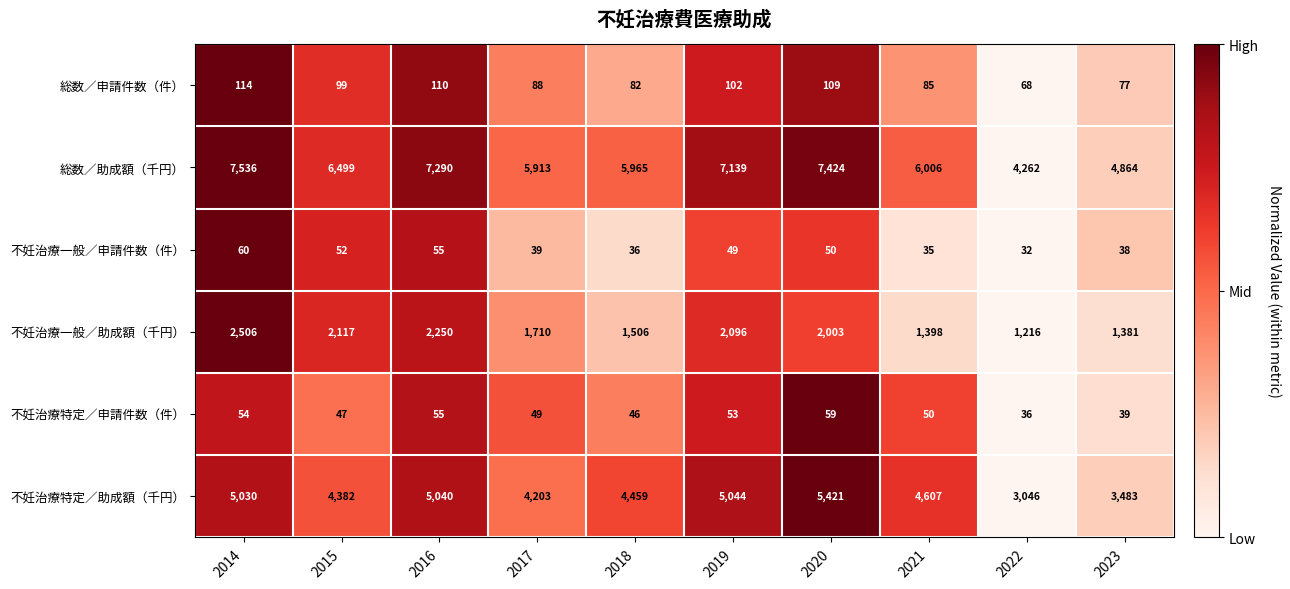

Is the value of 不妊治療一般／申請件数（件） at 2016 greater than the value of 不妊治療一般／助成額（千円） at 2022?

No